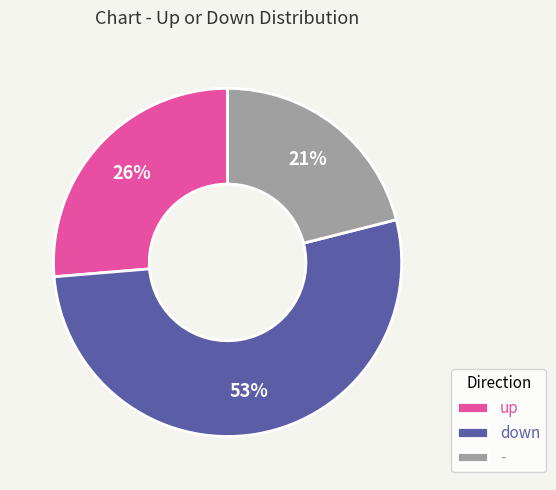

Rank the categories by value from lowest to highest.

-, up, down